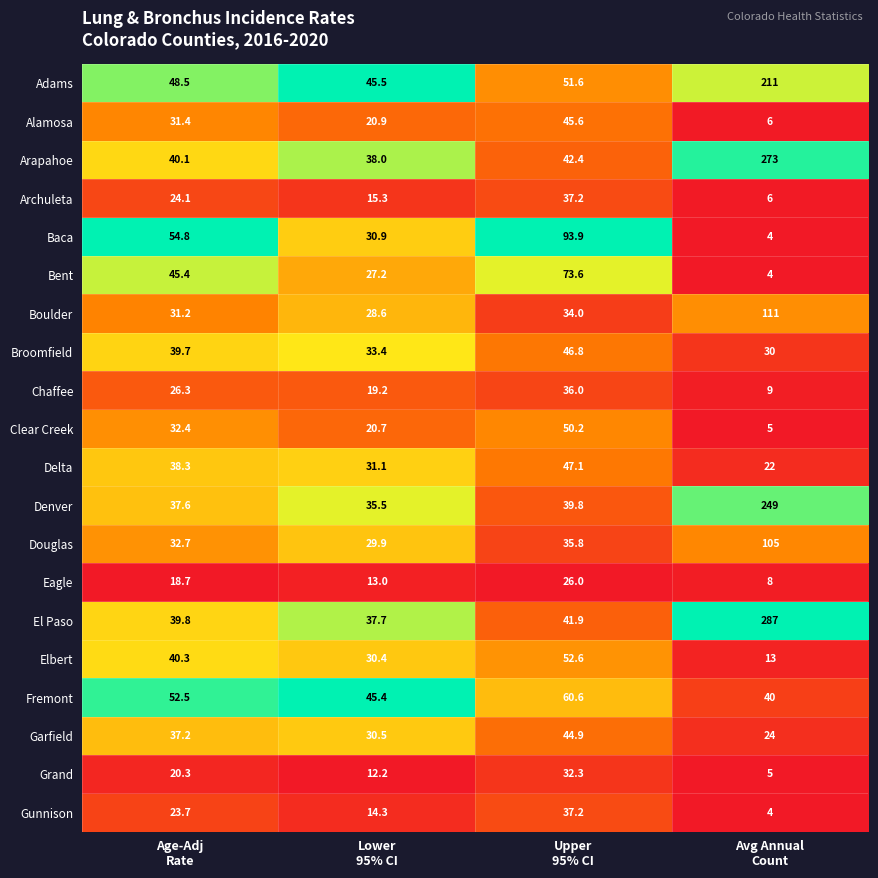

Which series has the largest range (max minus min)?

El Paso